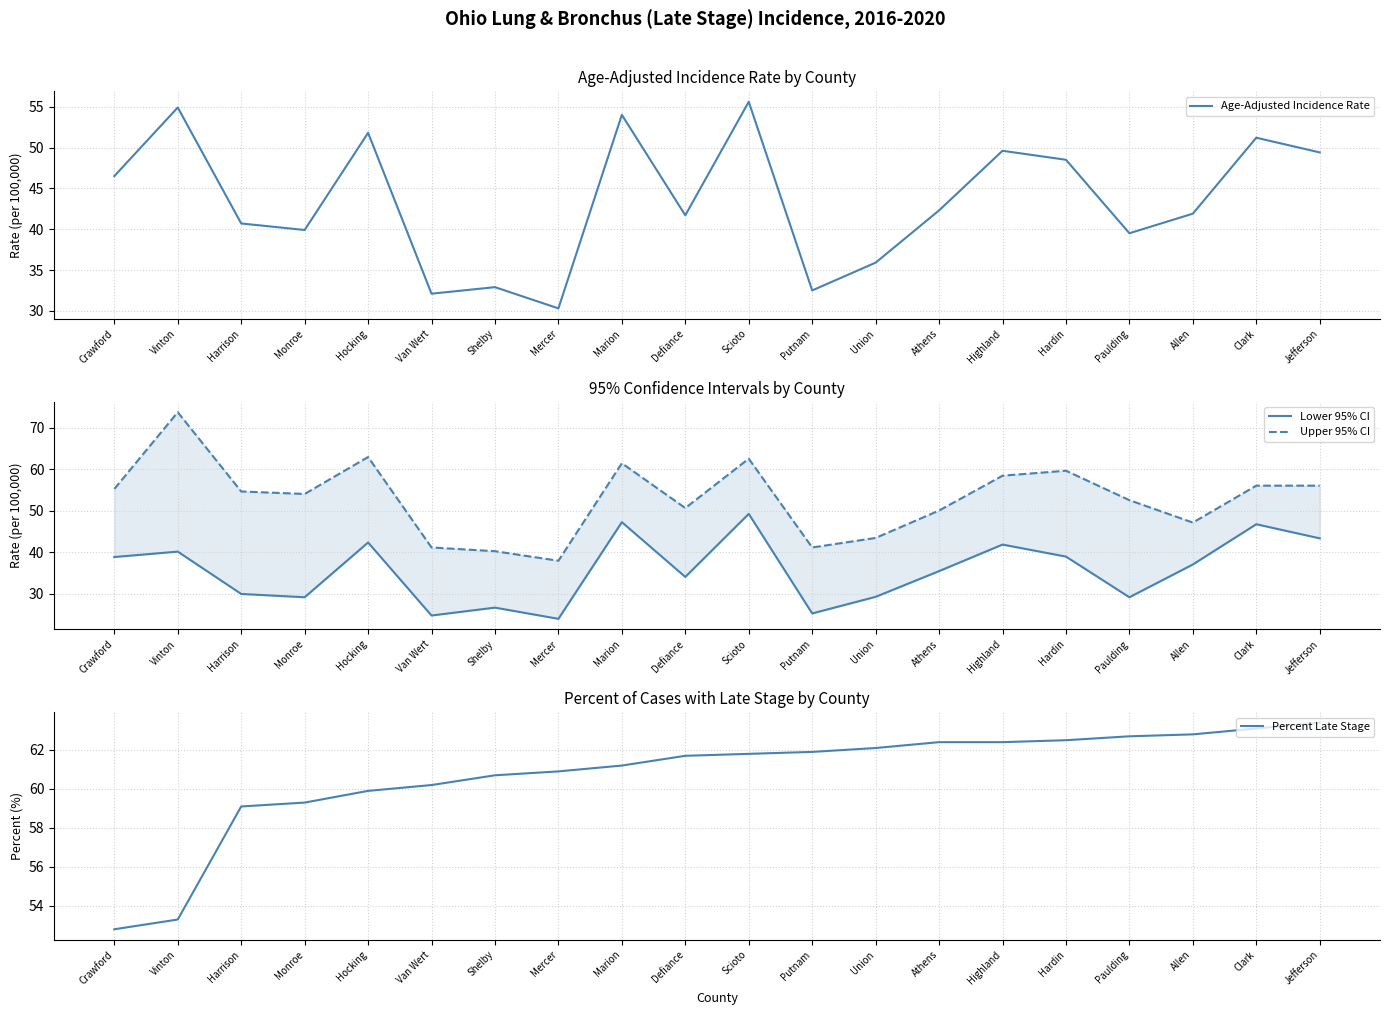

Read the Lower 95% CI value at Putnam.

25.3